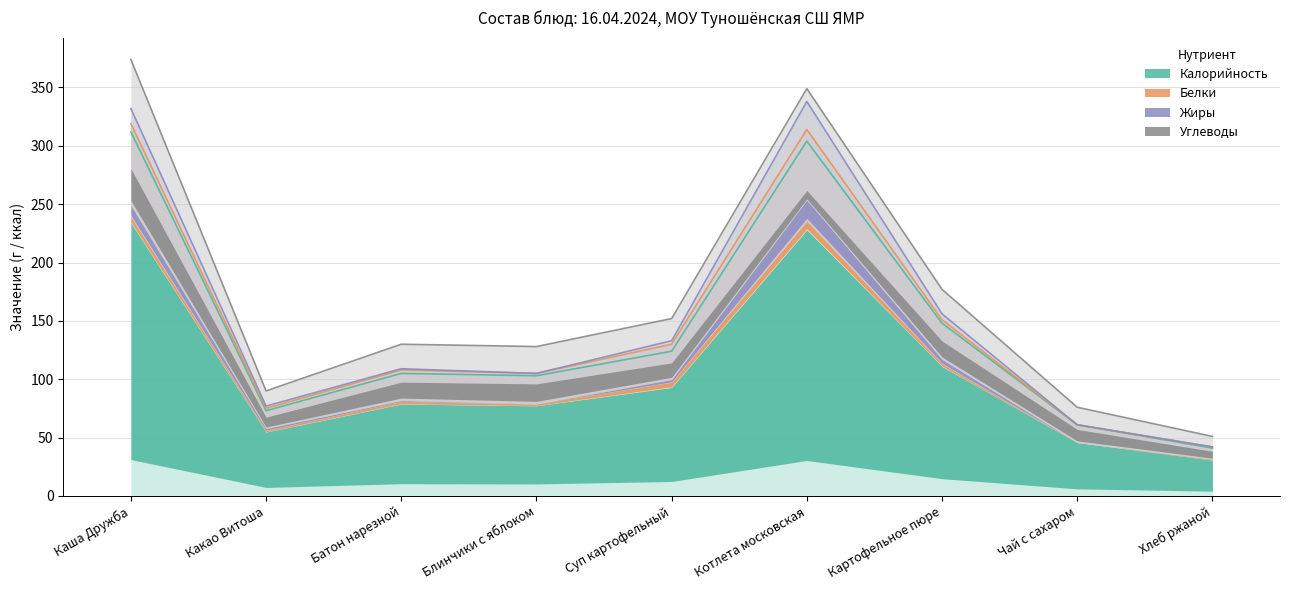

How many interior local valleys does the Белки series have?

3